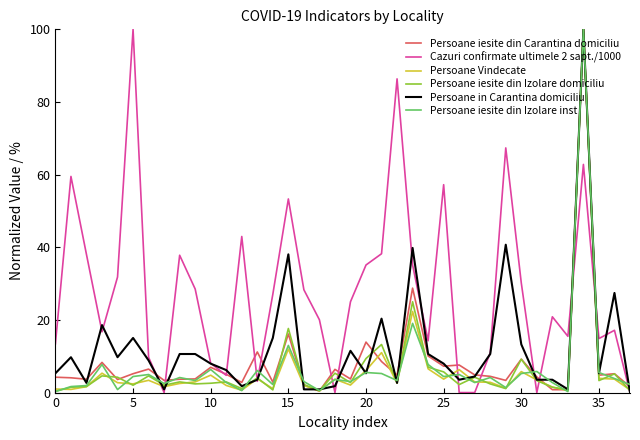

True or false: Cazuri confirmate ultimele 2 sapt./1000 and Persoane iesite din Izolare inst cross at least once.

True